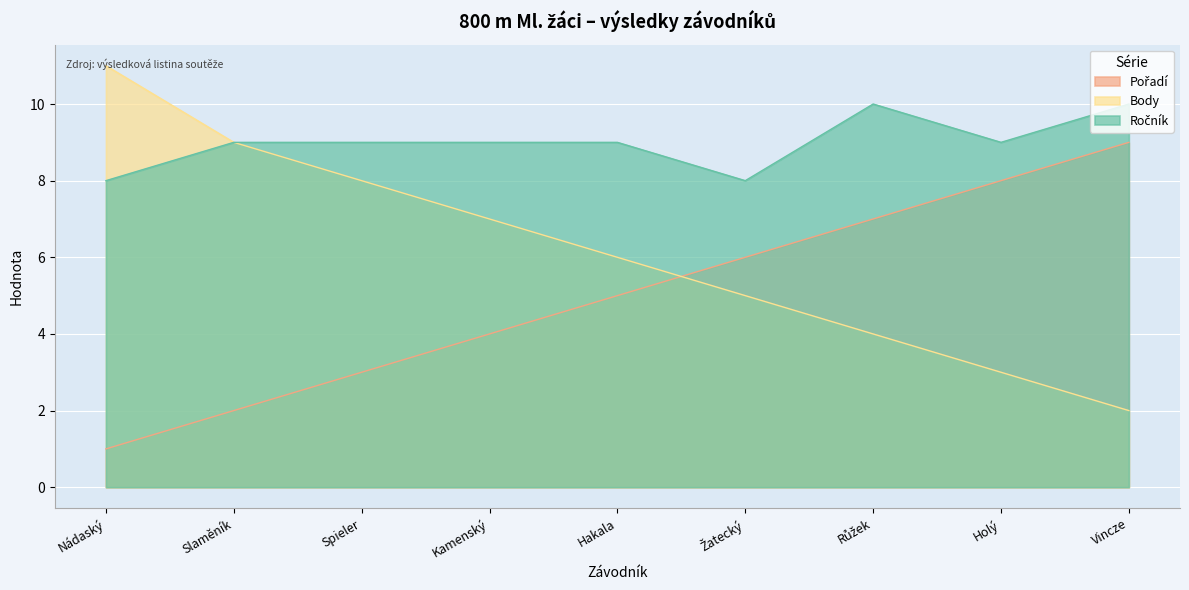

Which series has the largest total across all categories?

Ročník